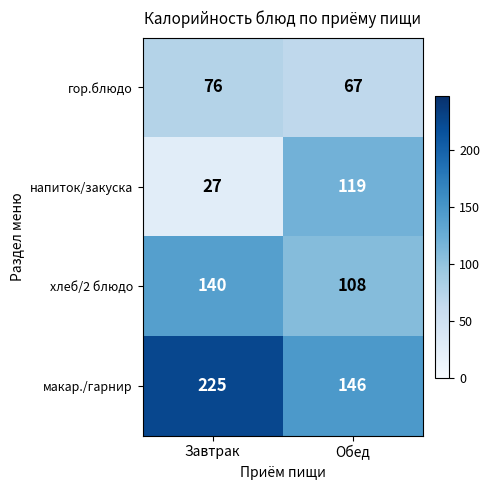

What is the average value of the хлеб/2 блюдо series?

124